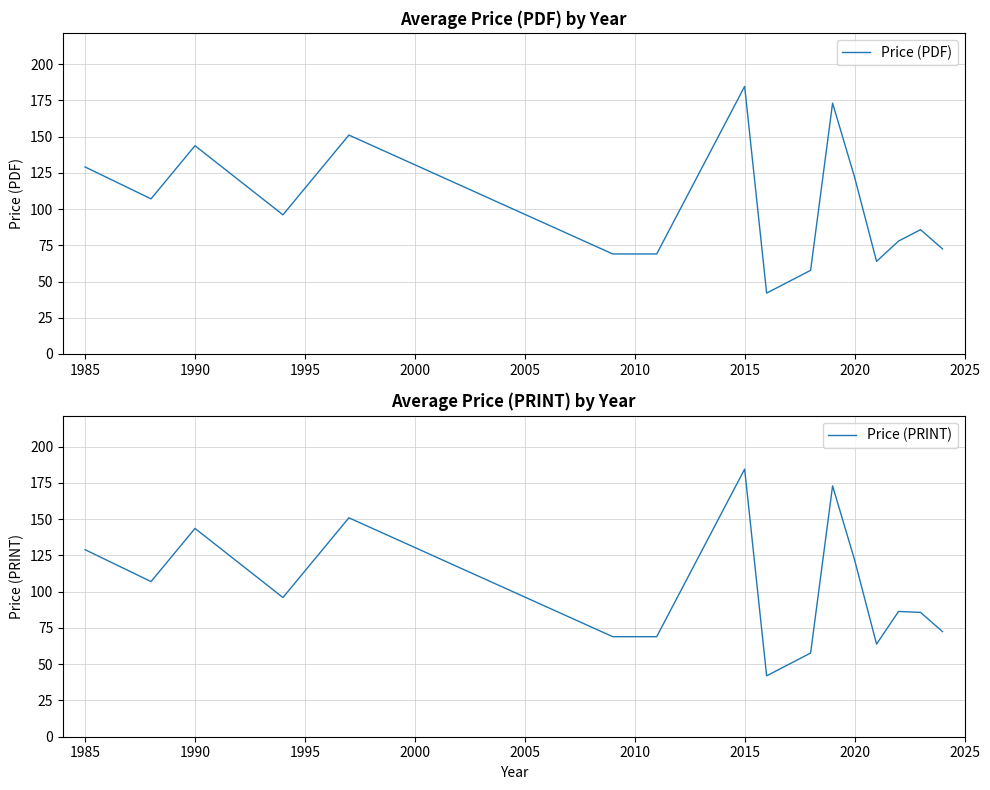

Is it true that Price (PDF) equals 184.6 at 2015?

True